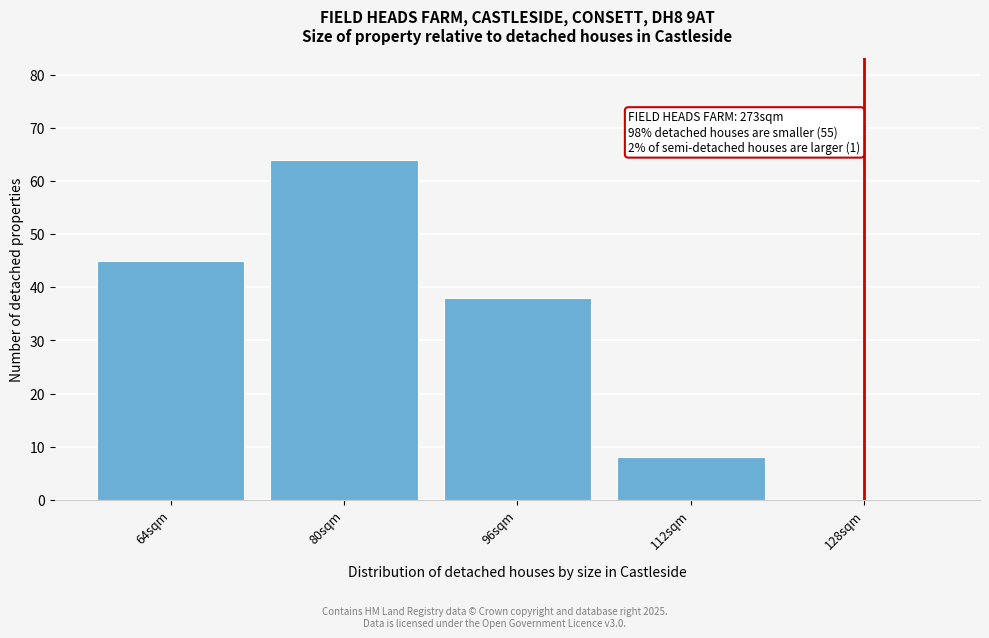

Reading left to right, extract all data points from this chart.

64sqm=45	80sqm=64	96sqm=38	112sqm=8	128sqm=0